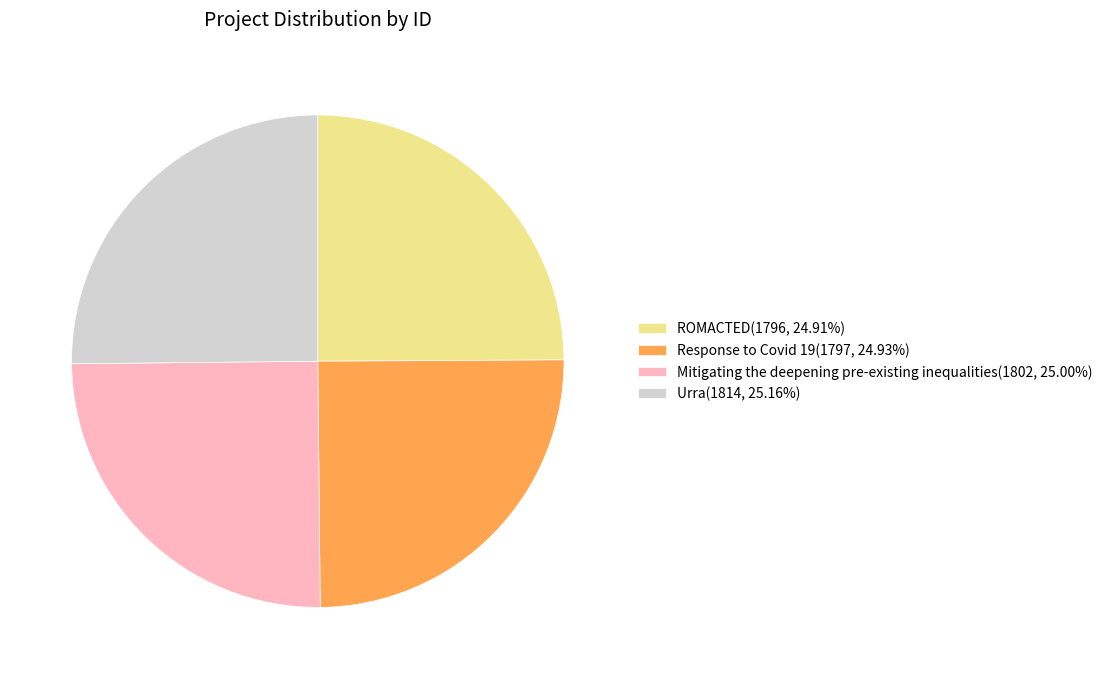

Is Response to Covid 19 the majority of the pie?

No